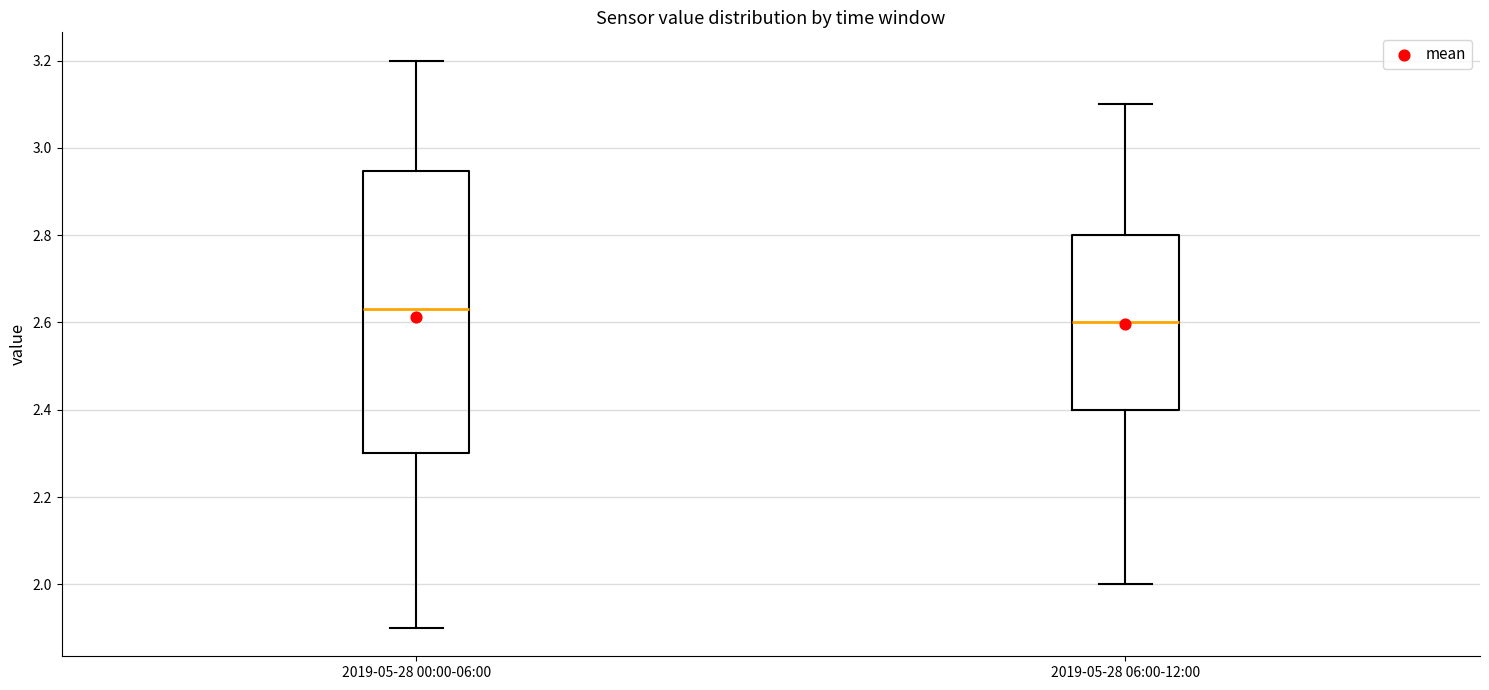

Reading left to right, read every box against the y-axis: the position of its median line, the range the box covers, and the ends of its whiskers. The values are not printed on the chart, so give them approximately, as read against the axis.

2019-05-28 00:00-06:00: median 2.64, box 2.30 to 2.94, whiskers 1.90 to 3.20
2019-05-28 06:00-12:00: median 2.60, box 2.40 to 2.80, whiskers 2.00 to 3.10